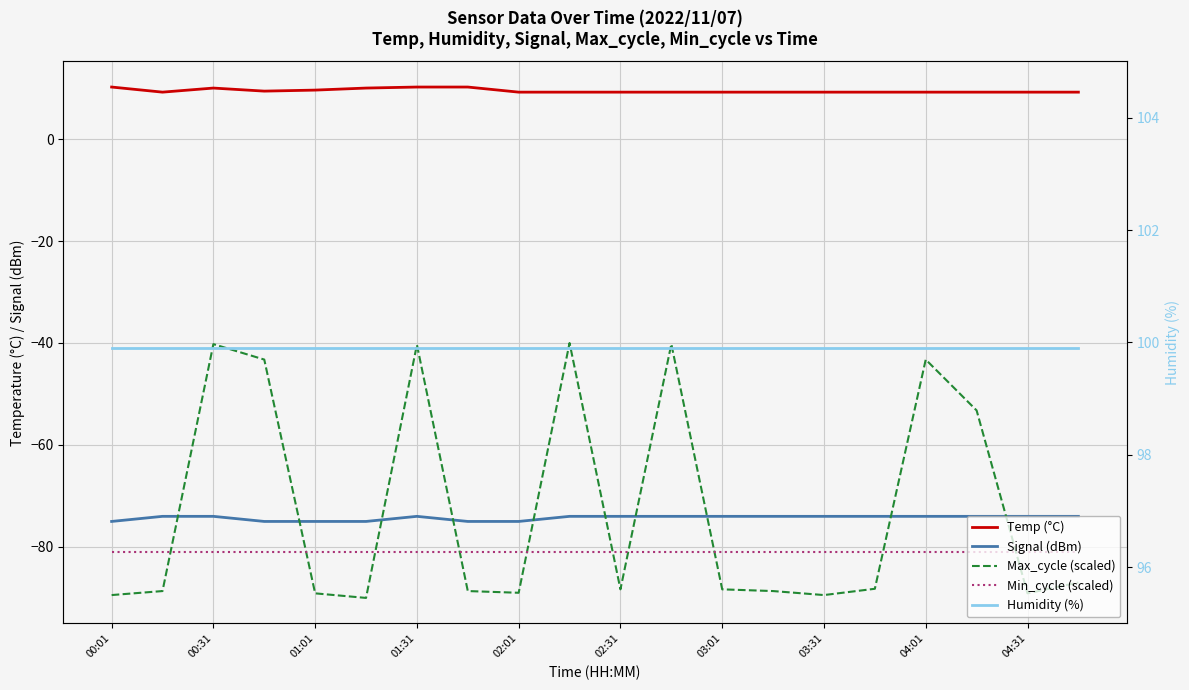

Which series has the largest range (max minus min)?

Max_cycle (scaled)